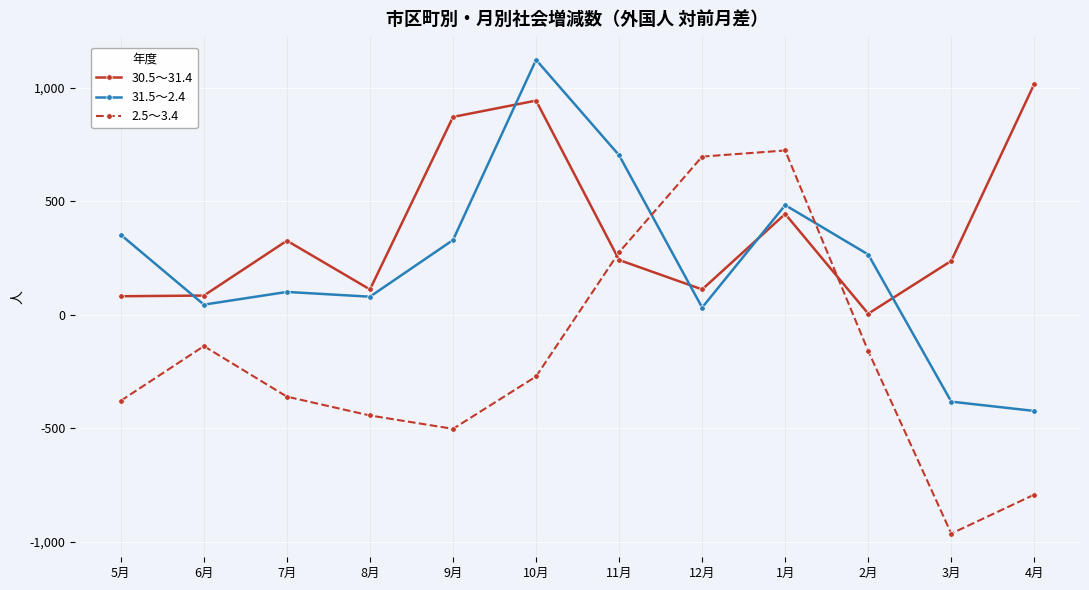

True or false: 30.5～31.4 and 2.5～3.4 cross at least once.

True